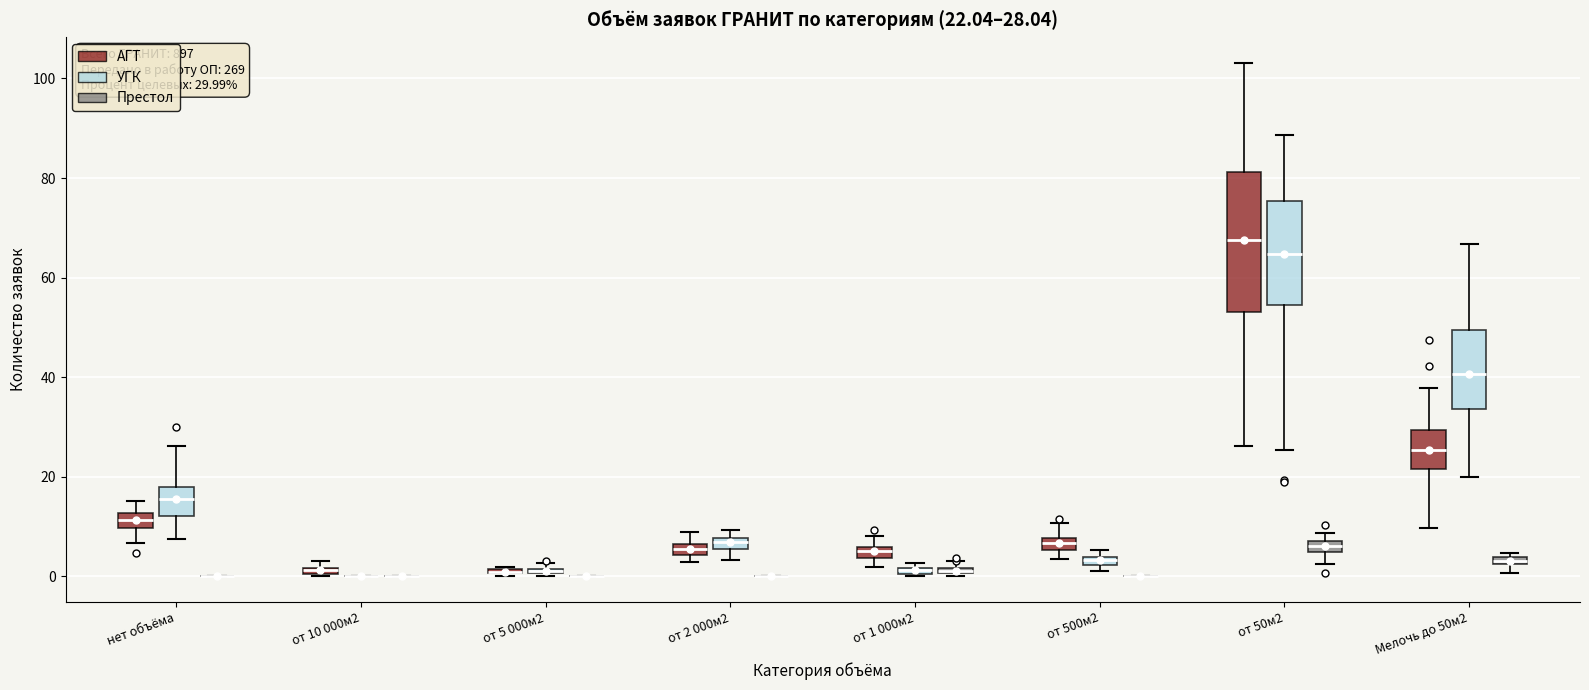

Which box is the tallest, from its lower edge to its upper edge?

от 50м2 (АГТ)